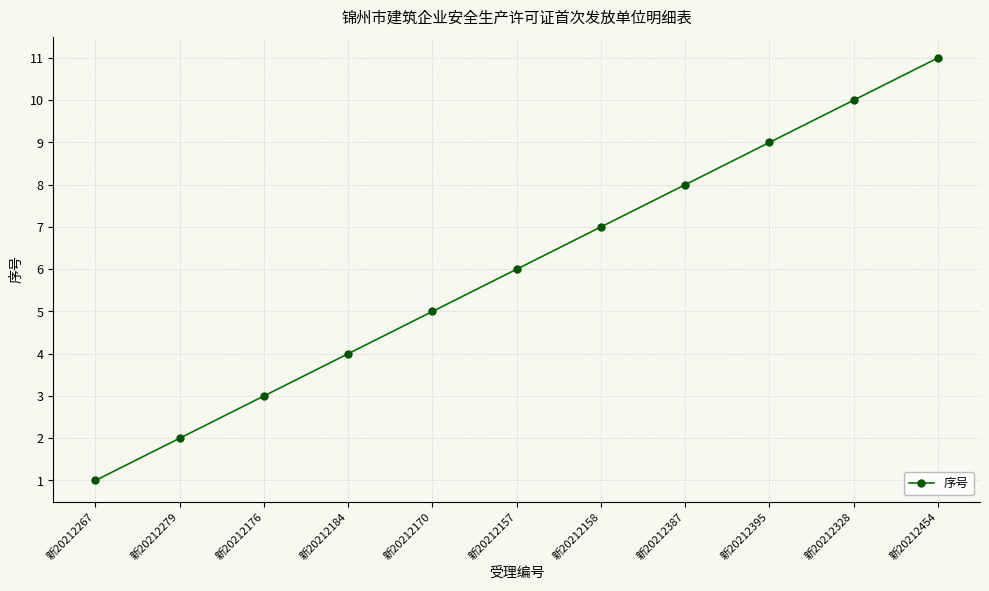

Count the values in the range 3 to 9.

7